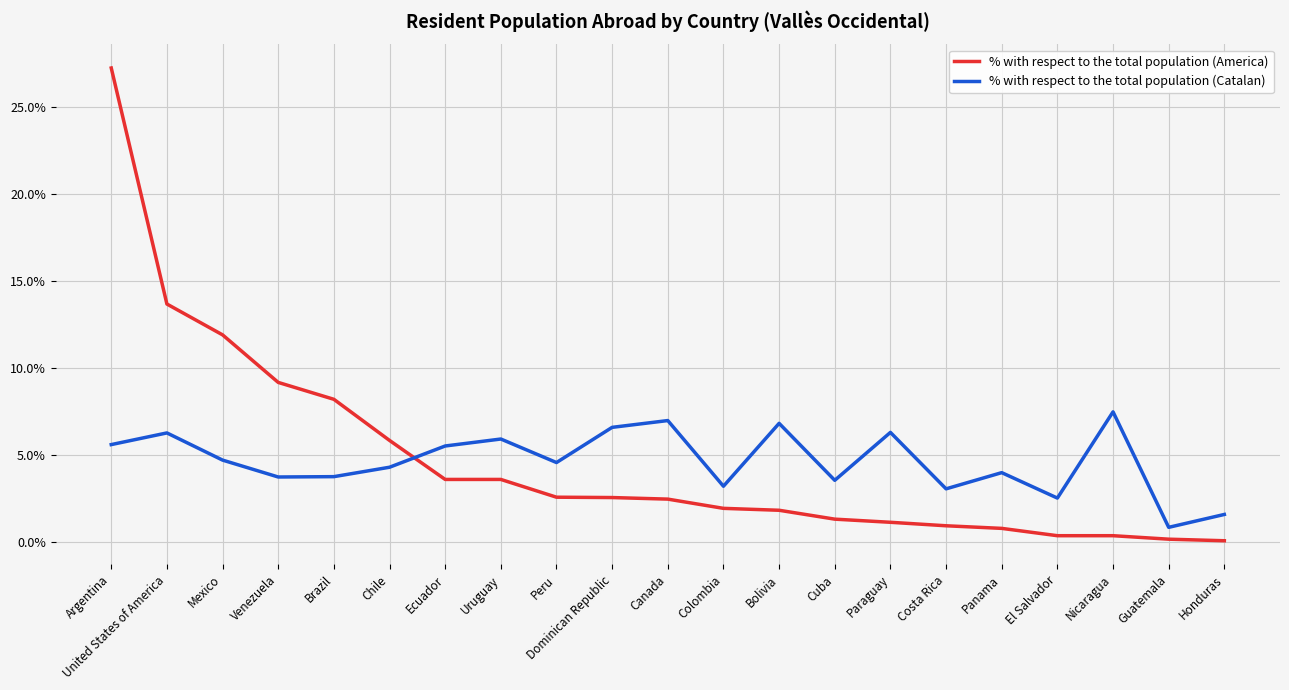

How many intersections are there between % with respect to the total population (America) and % with respect to the total population (Catalan)?

1